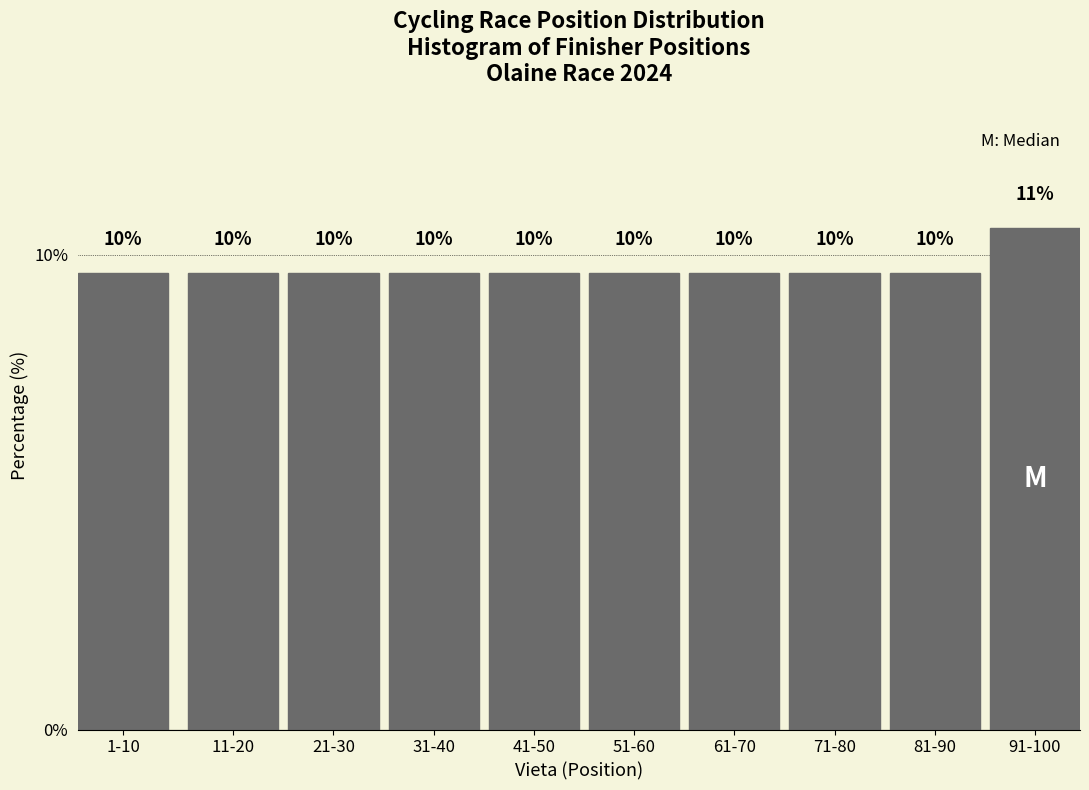

Does the chart contain any negative values?

No